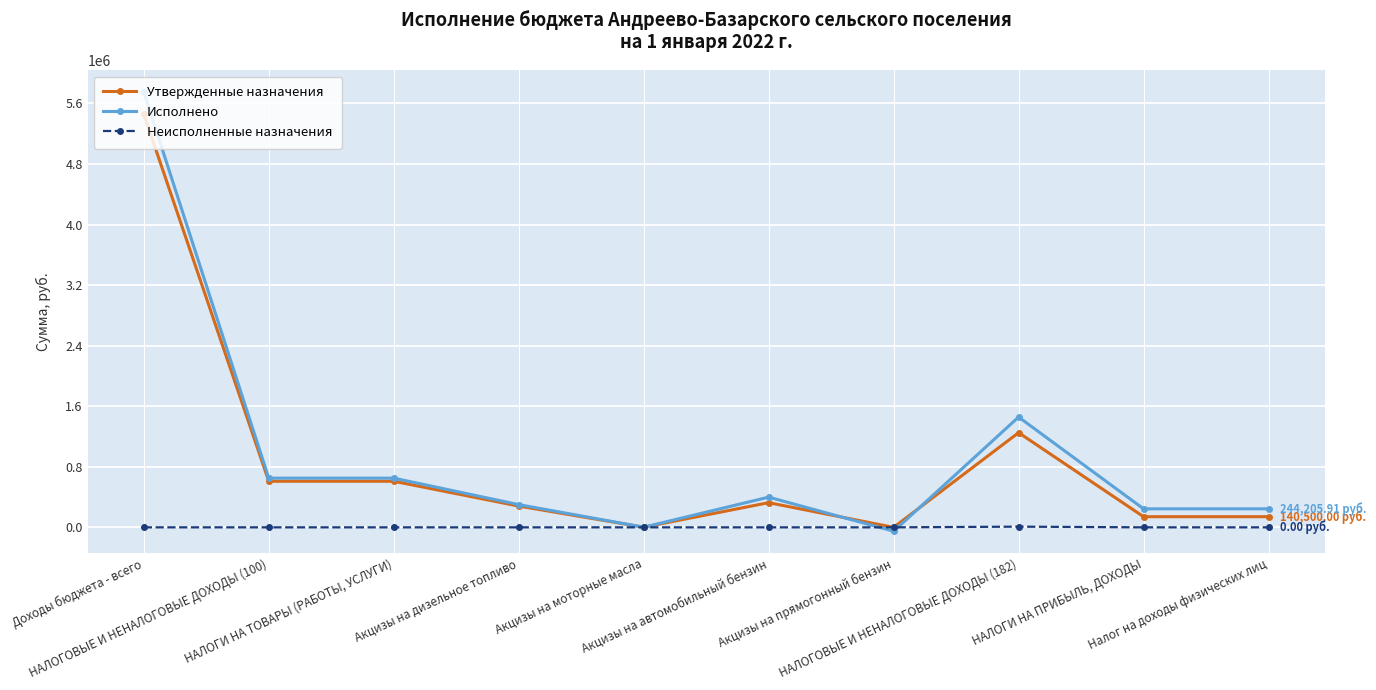

Which series has the widest spread of values?

Исполнено